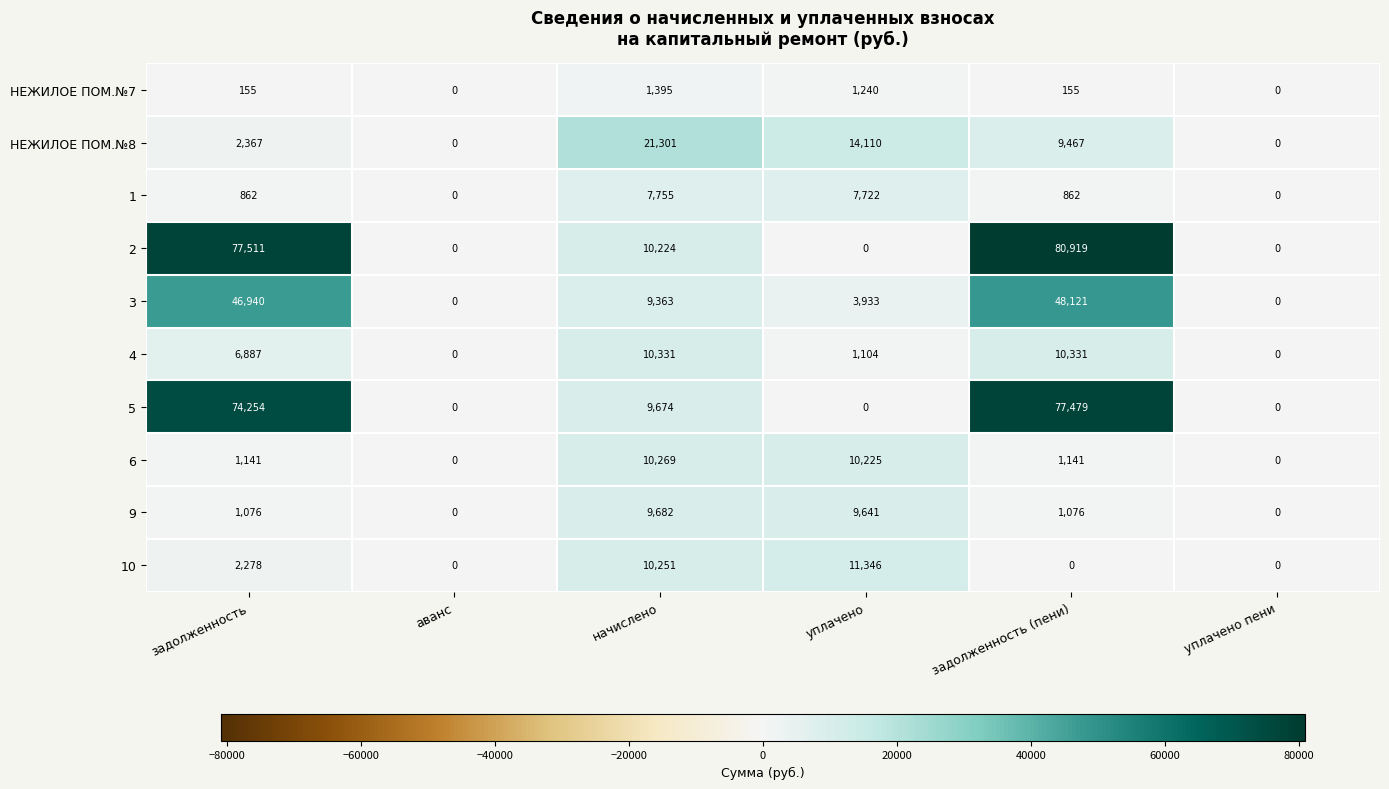

Is it true that НЕЖИЛОЕ ПОМ.№8 equals 2922 at задолженность (пени)?

False